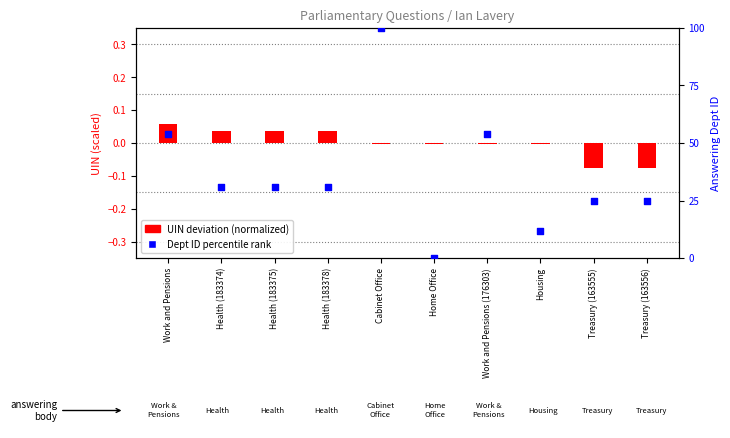

Which series has the largest total across all categories?

Dept ID percentile rank